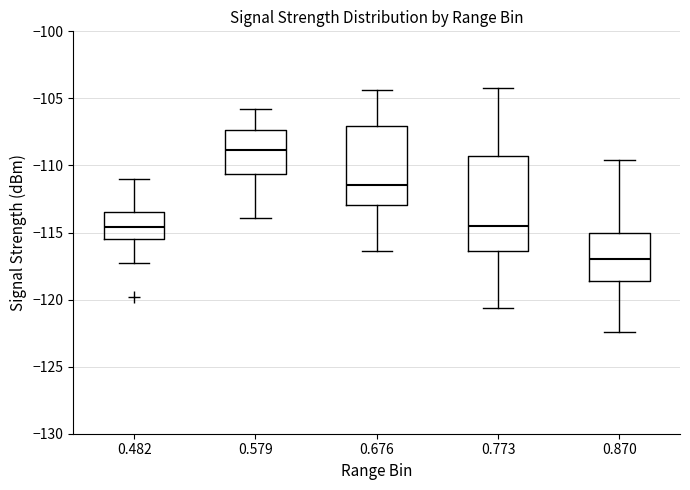

Which box's median line is the highest?

0.579